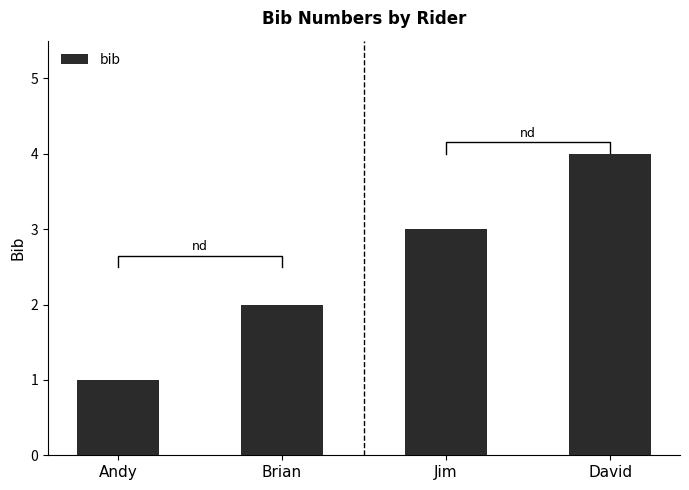

Count the number of values greater than 3.

1